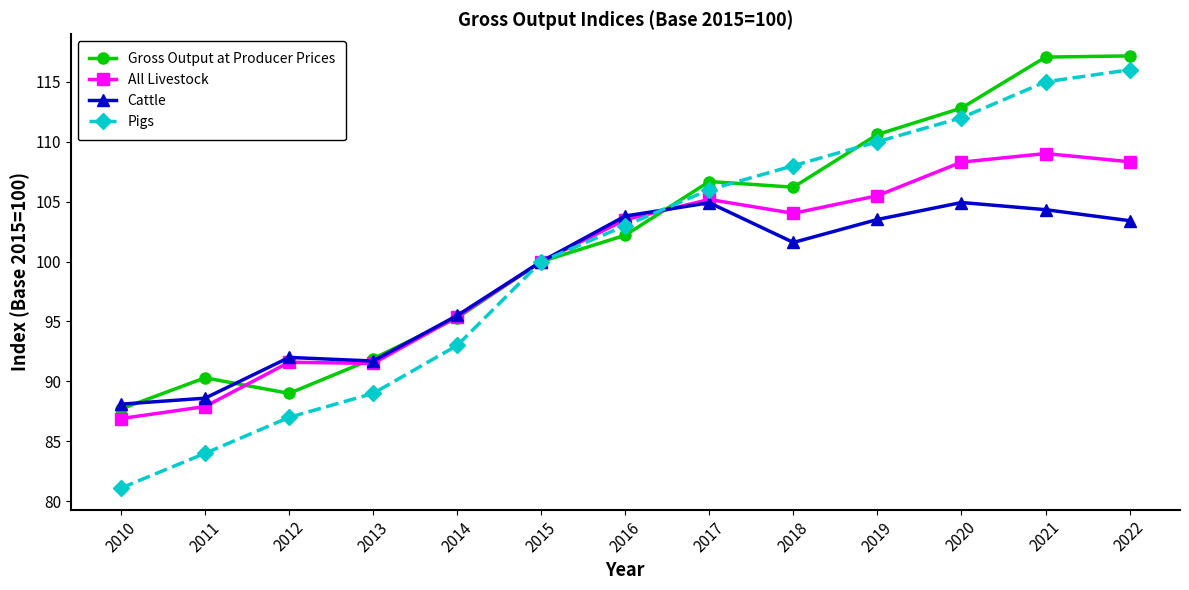

The value of Pigs at 2010 is 21.0. True or false?

False